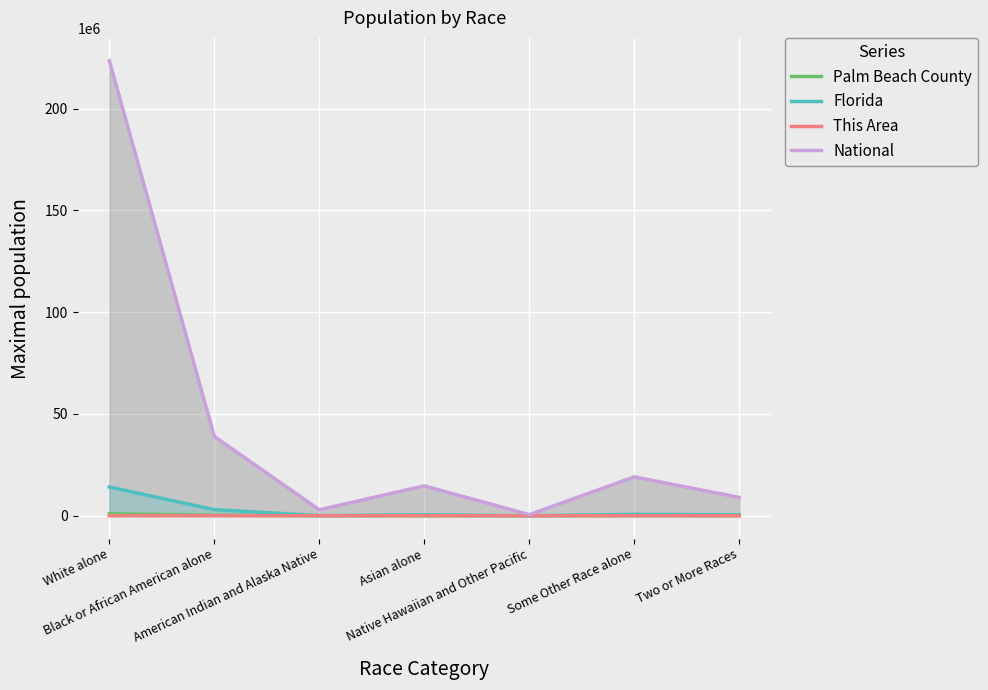

How many lines are shown in the chart?

4